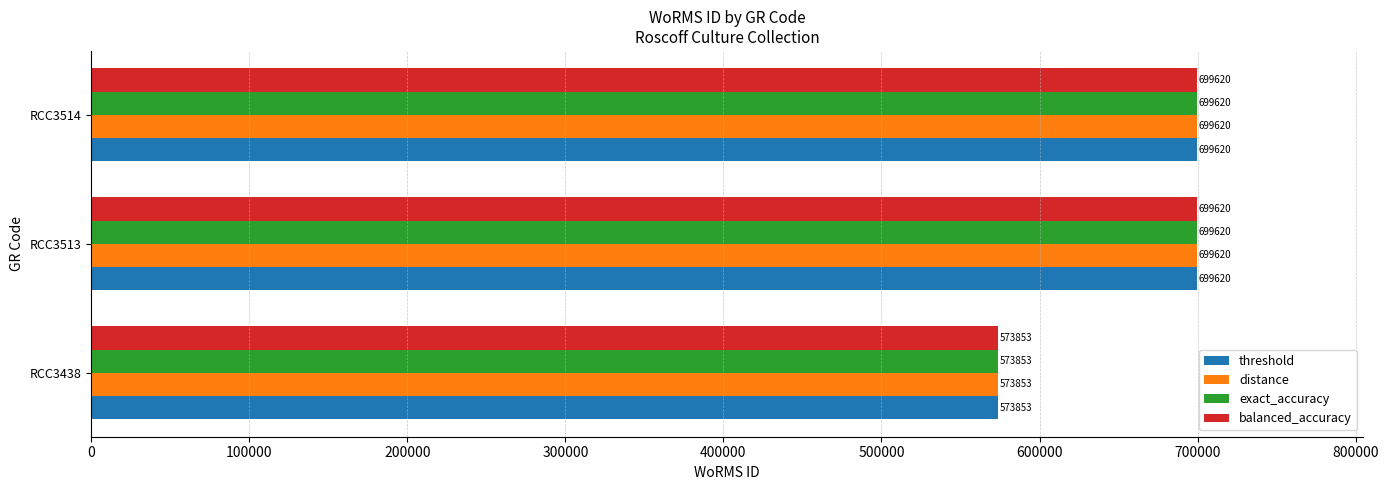

Count the threshold values in the range 573853 to 699620.

3